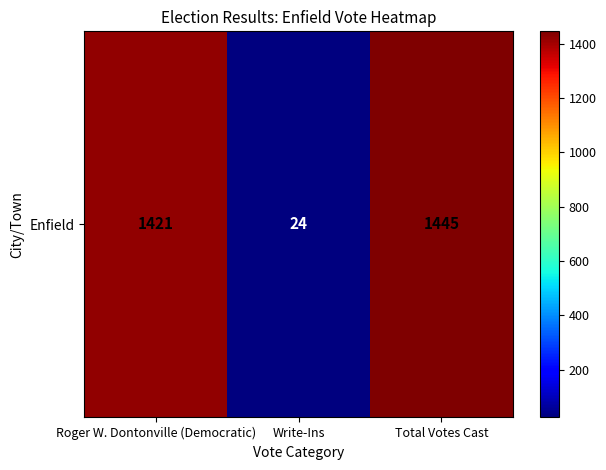

True or false: the data shows 1421 at Roger W. Dontonville (Democratic).

True